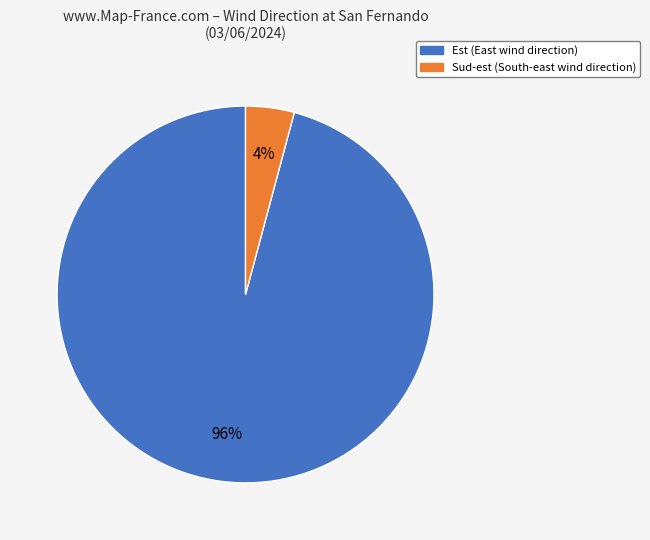

Which has a higher value, Sud-est or Est?

Est